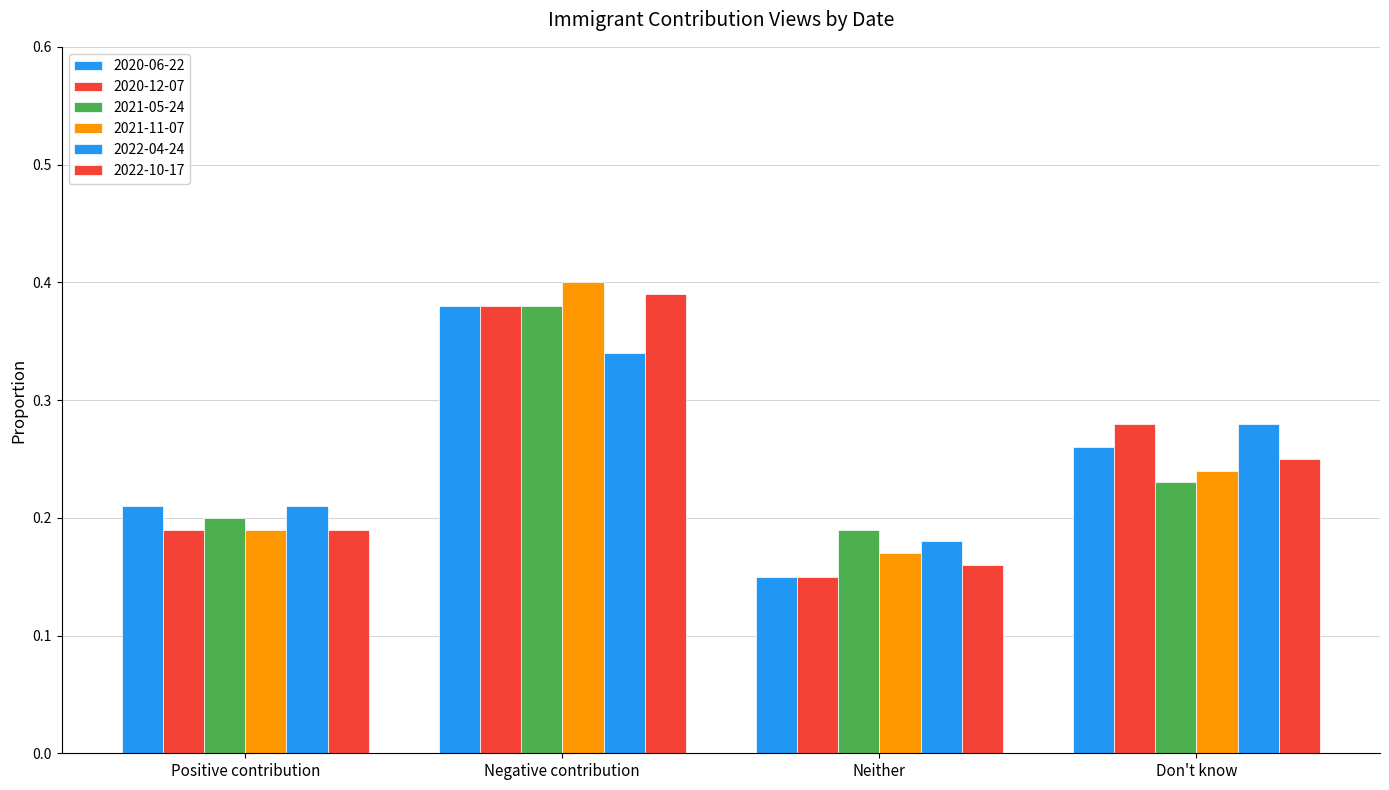

What is the value of the 2021-11-07 bar at the 2nd from the left?

0.4